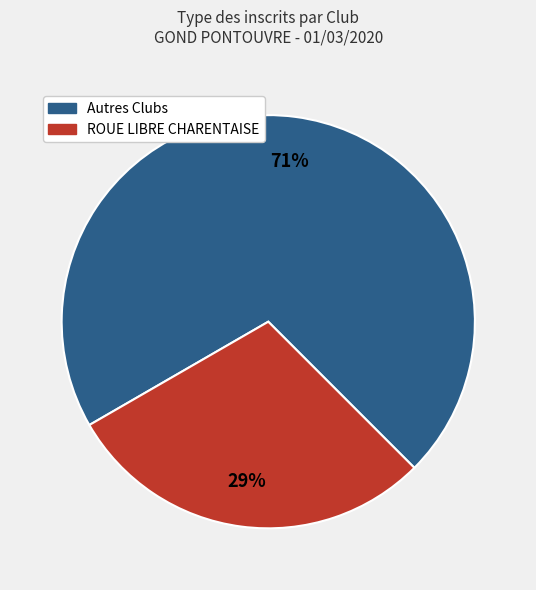

What percentage is the Autres Clubs slice, to the nearest percent?

71%